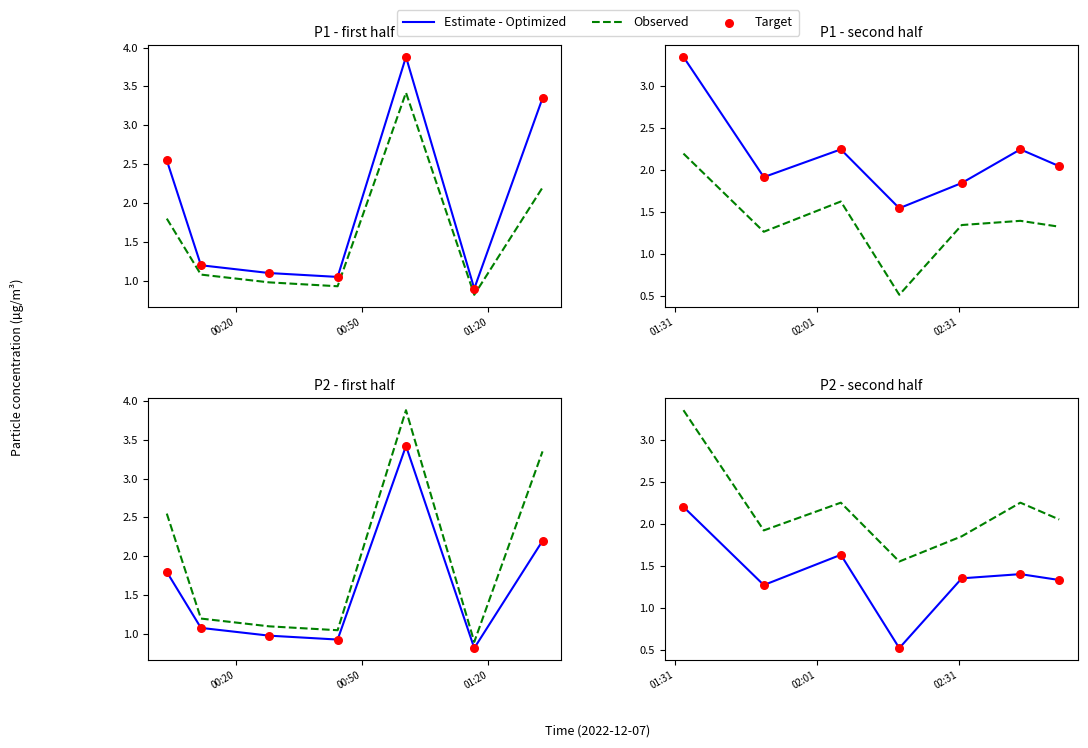

What are all the series names shown in the legend?

Estimate - Optimized, Observed, Target